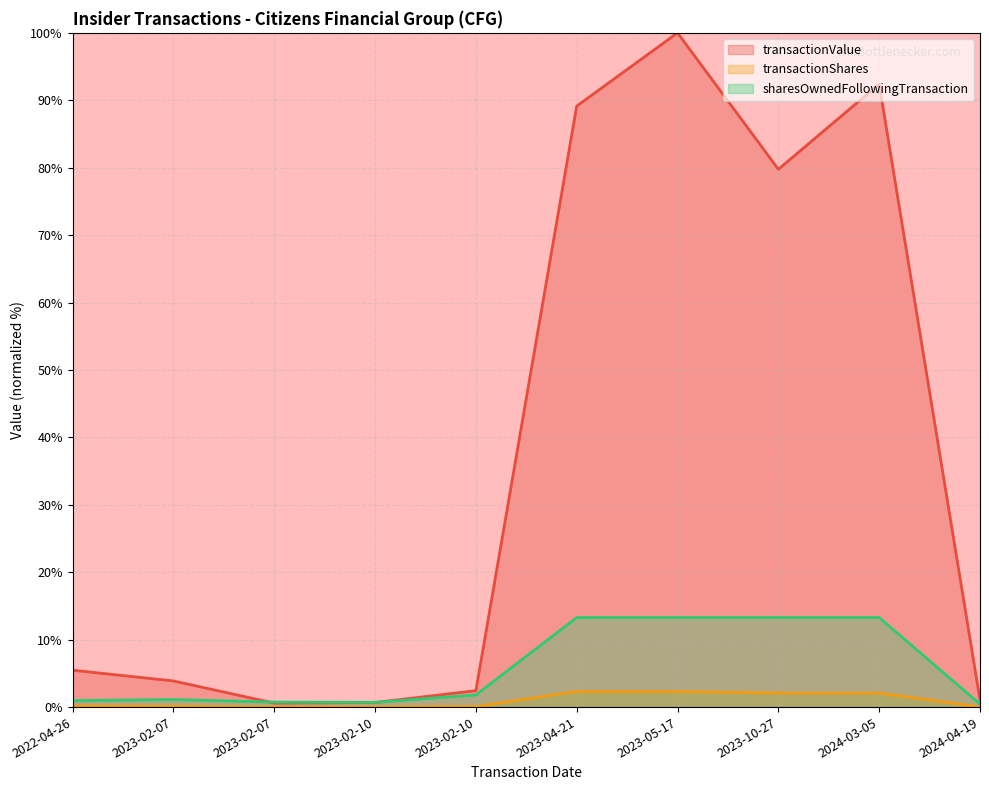

What is the difference between the transactionShares values at 2023-05-17 and 2023-02-07?

2.2